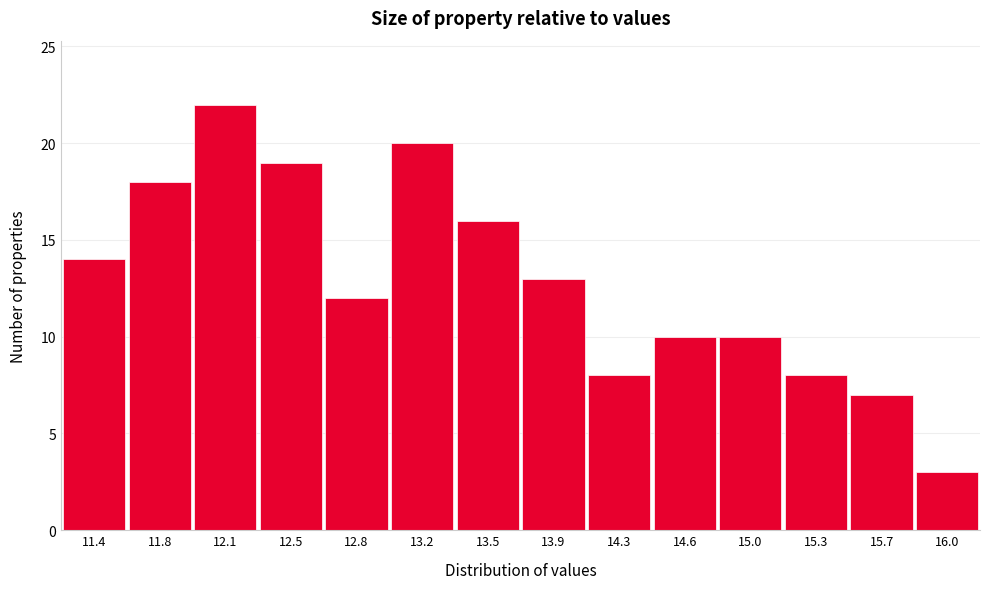

Reading right to left, what are all the values shown in this chart?

3	7	8	10	10	8	13	16	20	12	19	22	18	14